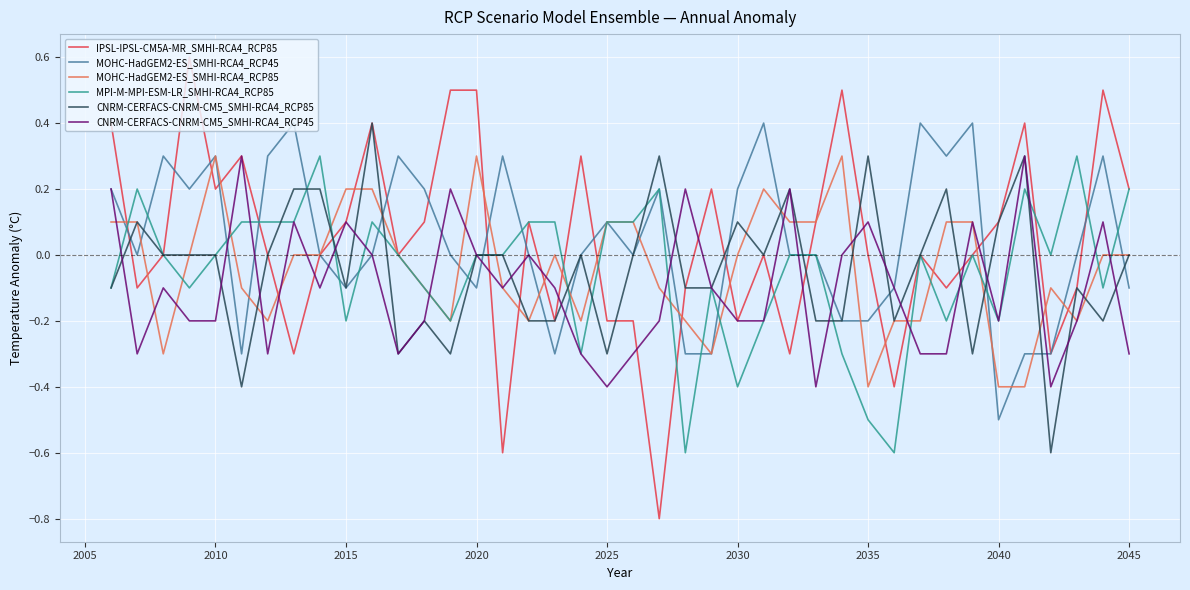

Which series has the widest spread of values?

IPSL-IPSL-CM5A-MR_SMHI-RCA4_RCP85